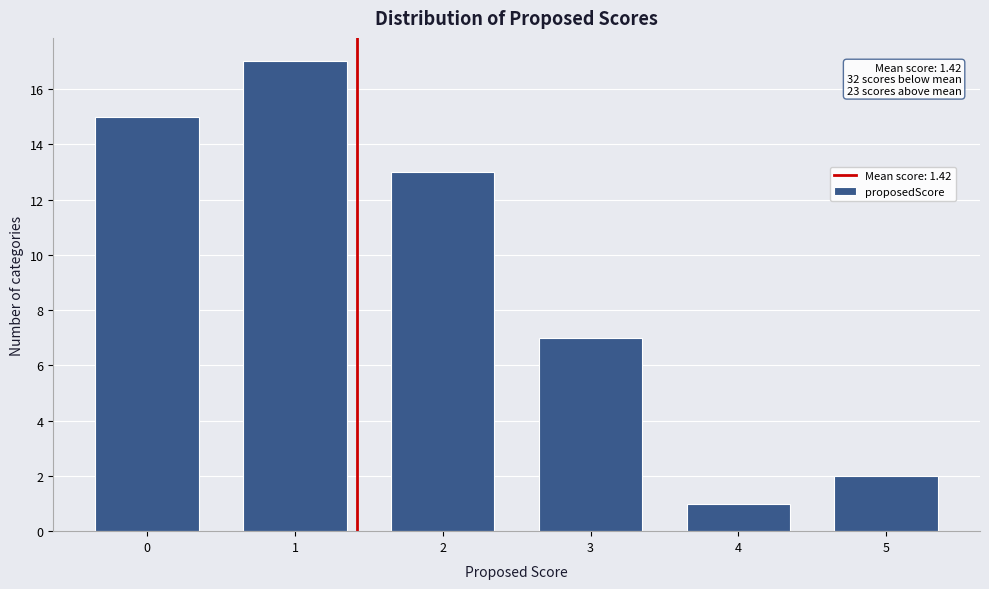

Reading right to left, transcribe all the data shown in this chart.

2	1	7	13	17	15